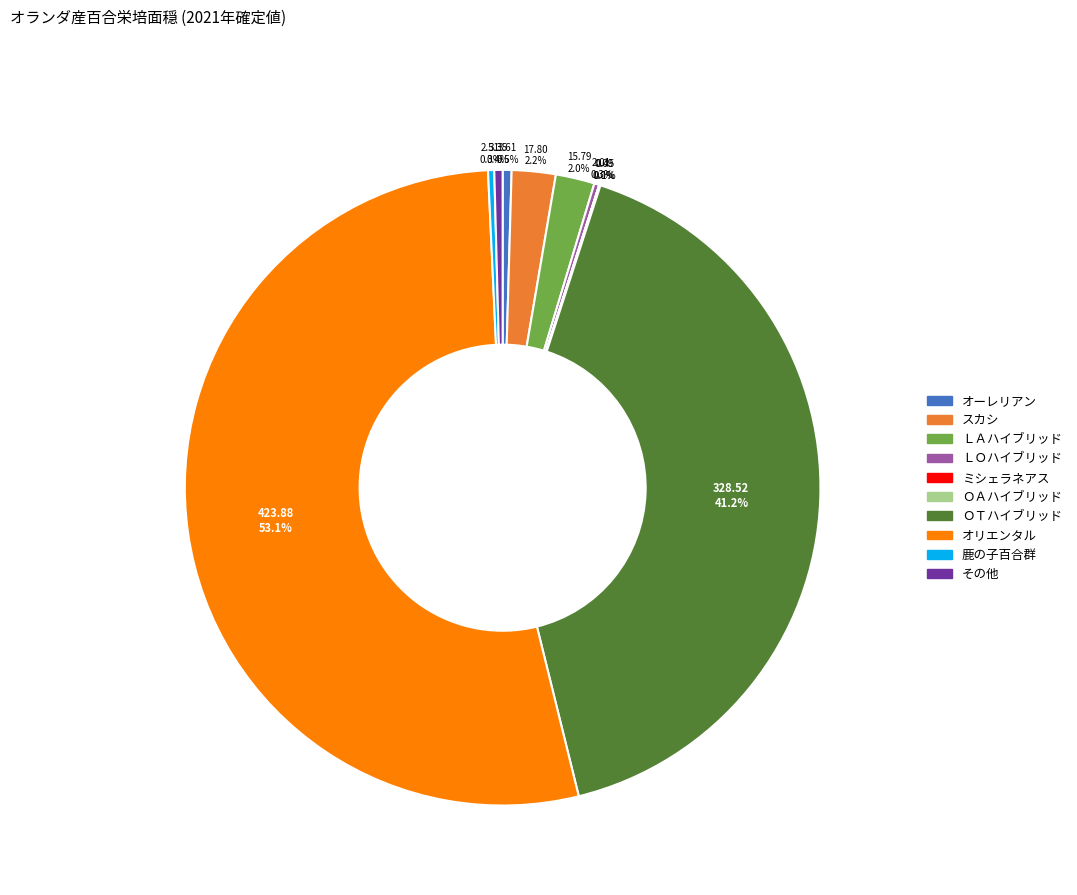

Is there any slice that represents more than half of the pie?

Yes